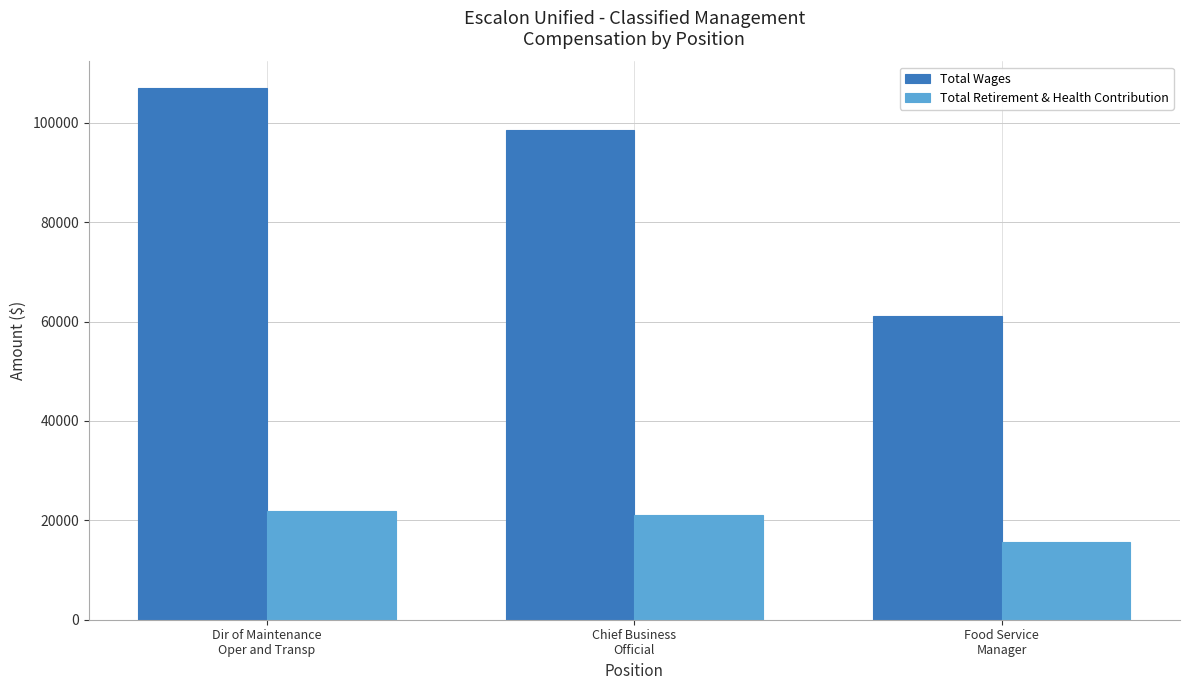

How many bars are there in total?

6